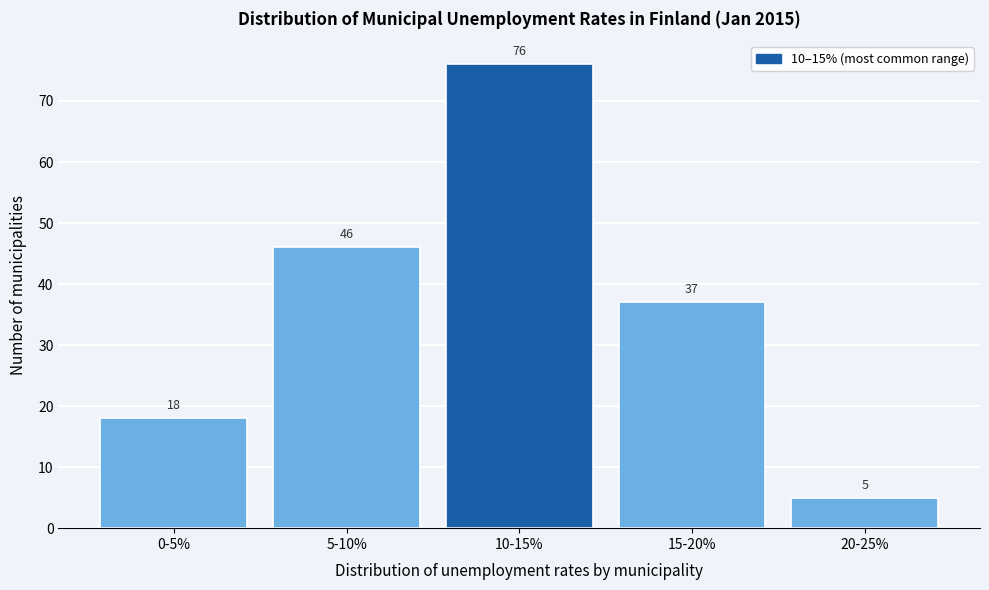

Reading right to left, extract all data points from this chart.

5	37	76	46	18